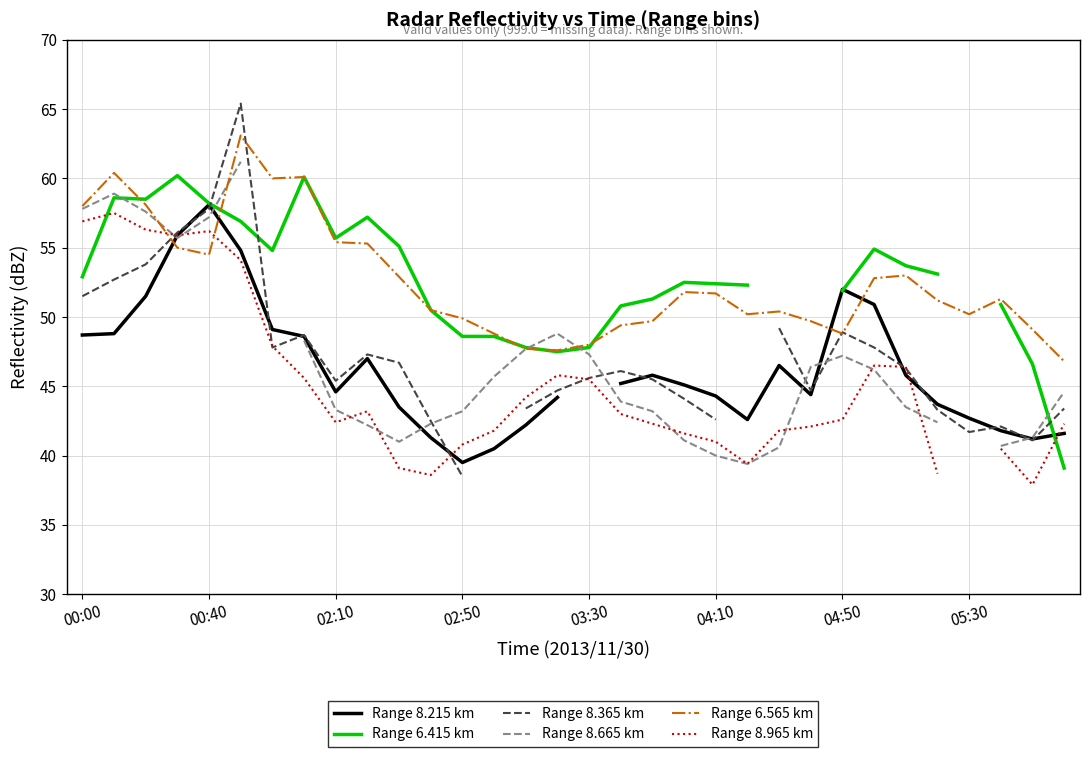

Which series changed the most between 8 and 18?

Range 6.565 km